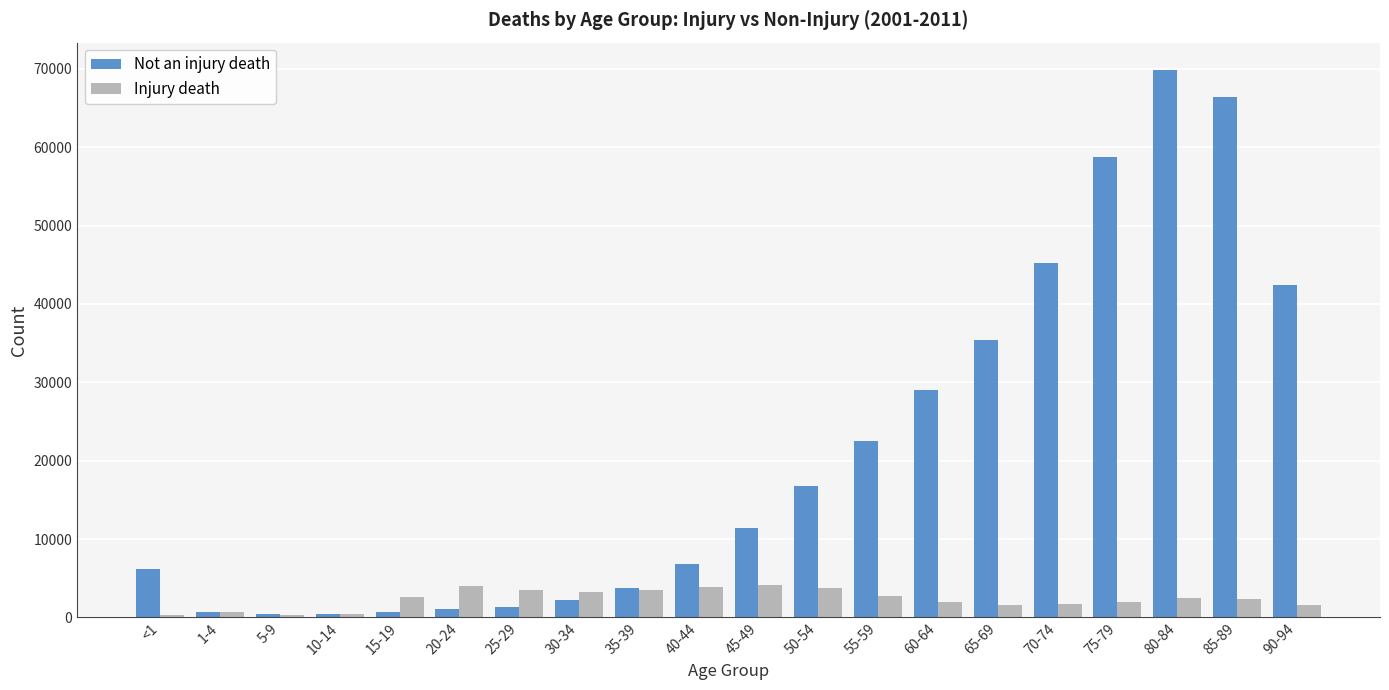

The value of Not an injury death at 80-84 is 91171. True or false?

False